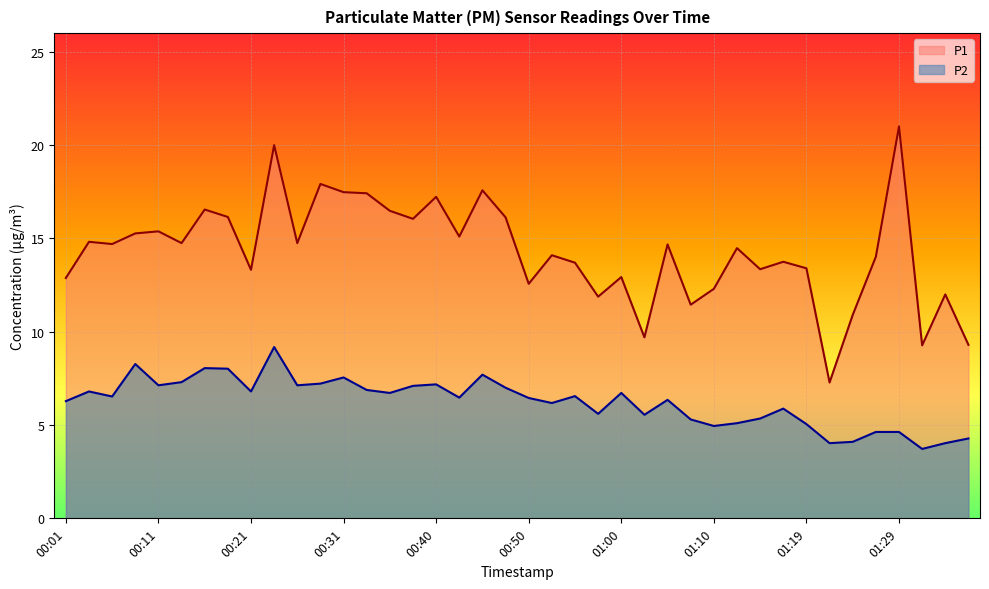

List the series in order of their overall mean, lowest first.

P2, P1